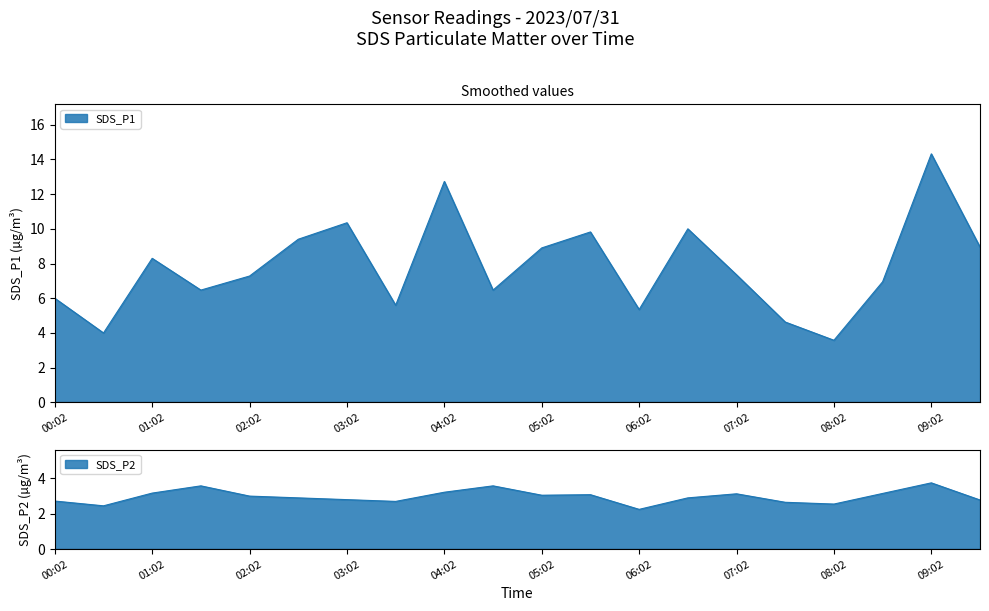

Where is the first local maximum for SDS_P1?

01:02